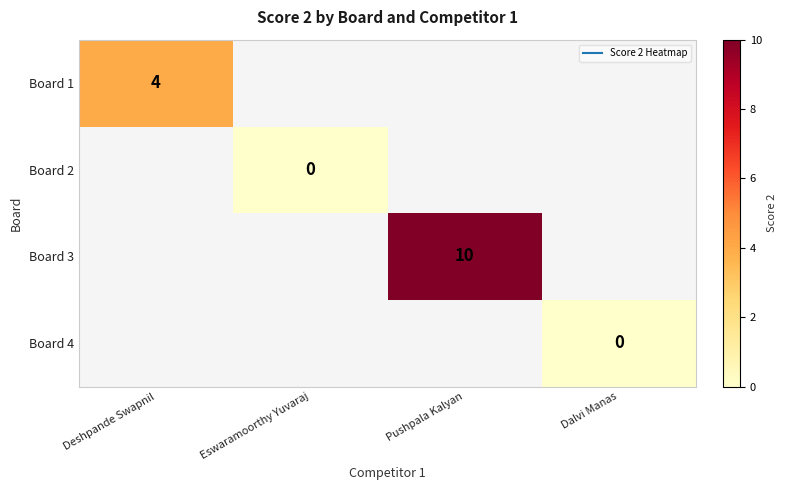

Which series has the largest range (max minus min)?

Board 1